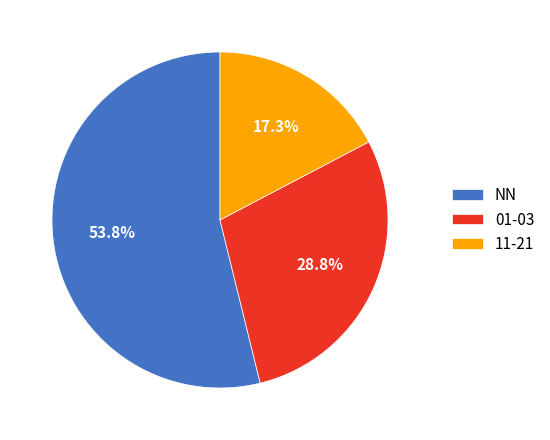

What is the largest slice in the pie chart?

NN